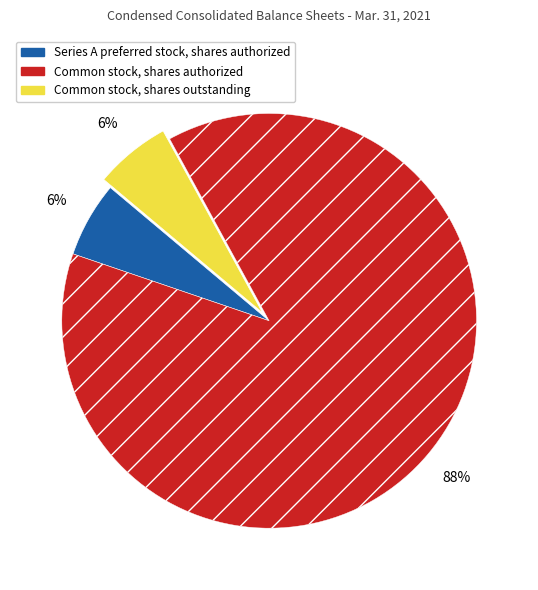

To the nearest percent, what is the difference between the largest and smallest slice percentages?

82%